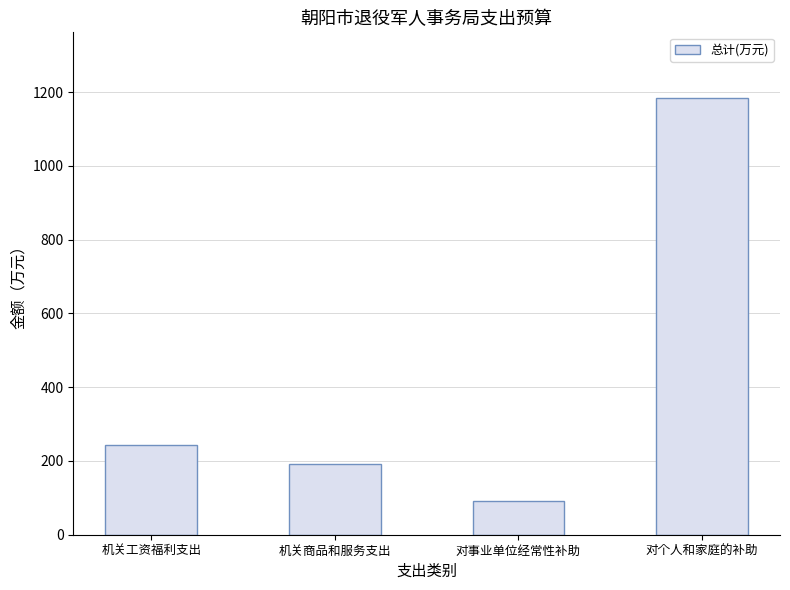

At which label is the value closest to 638?

机关工资福利支出